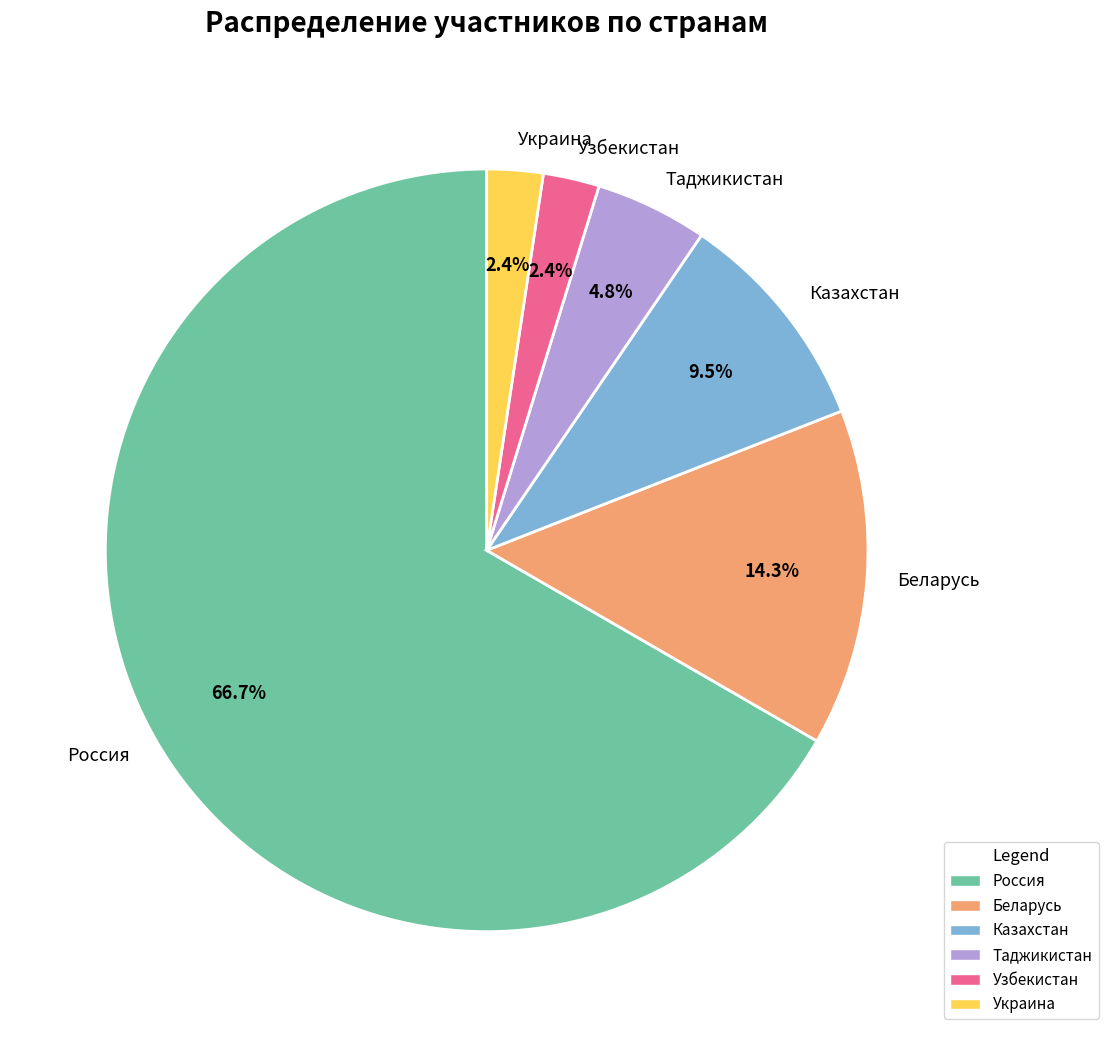

How many segments does this pie chart have?

6